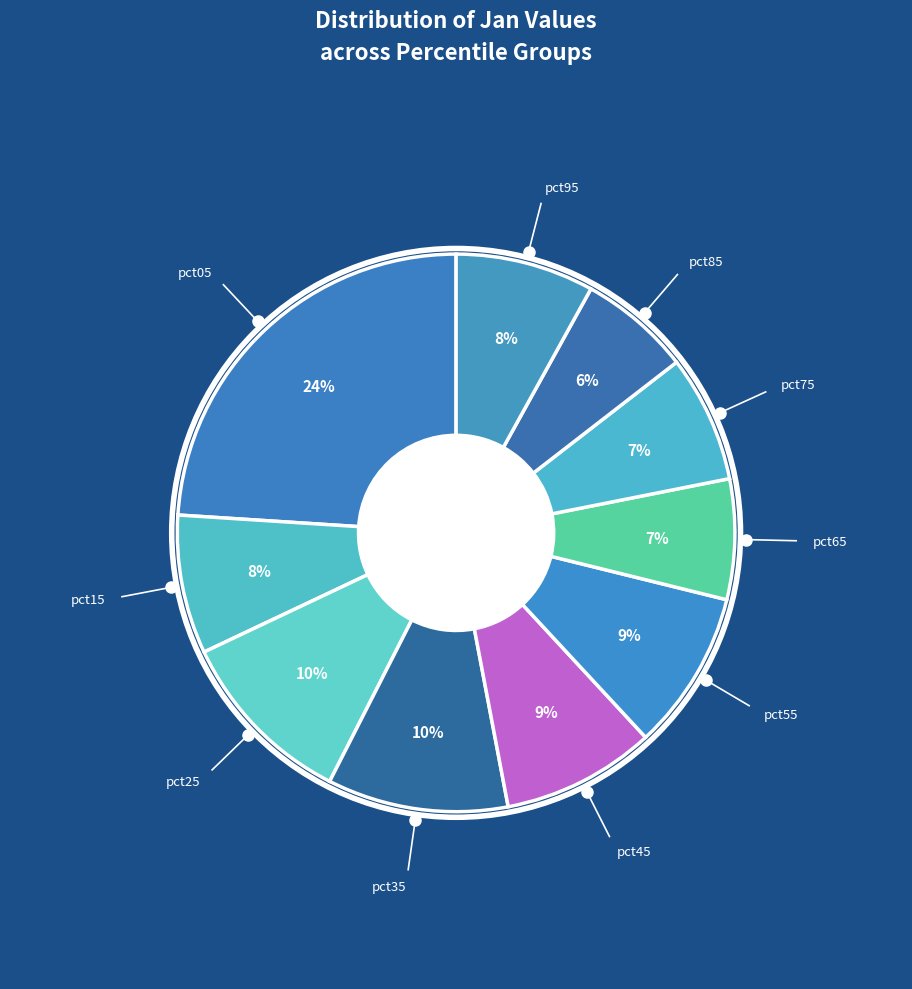

Between pct45 and pct75, which is larger?

pct45